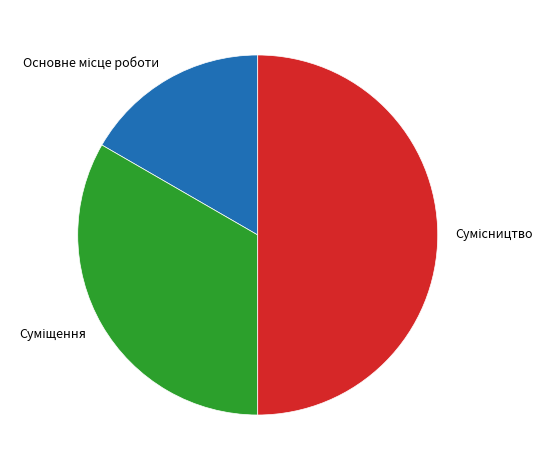

Does any single category account for the majority?

No